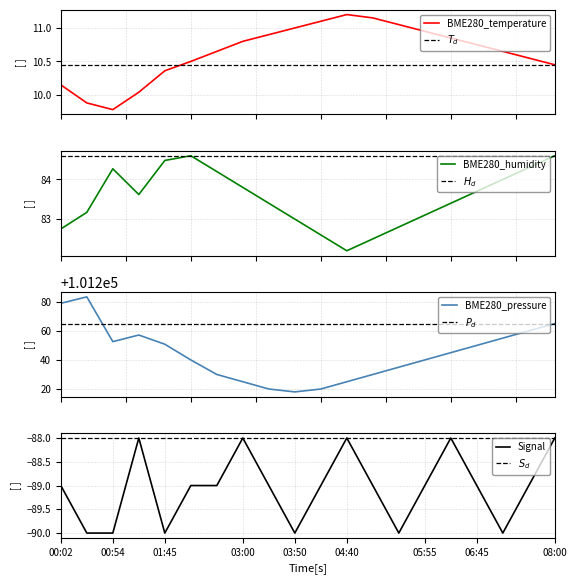

What are all the series names shown in the legend?

BME280_temperature, BME280_humidity, BME280_pressure, Signal